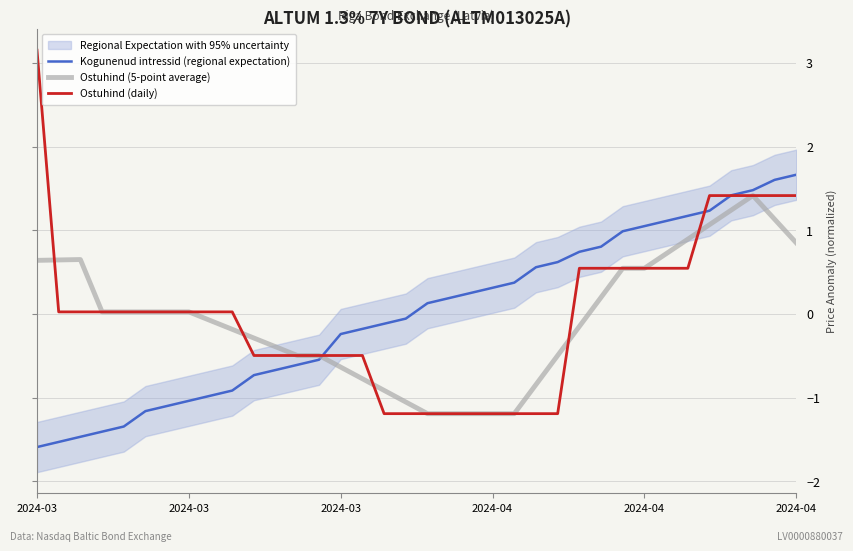

What is the maximum value for Ostuhind (5-point average)?

1.4